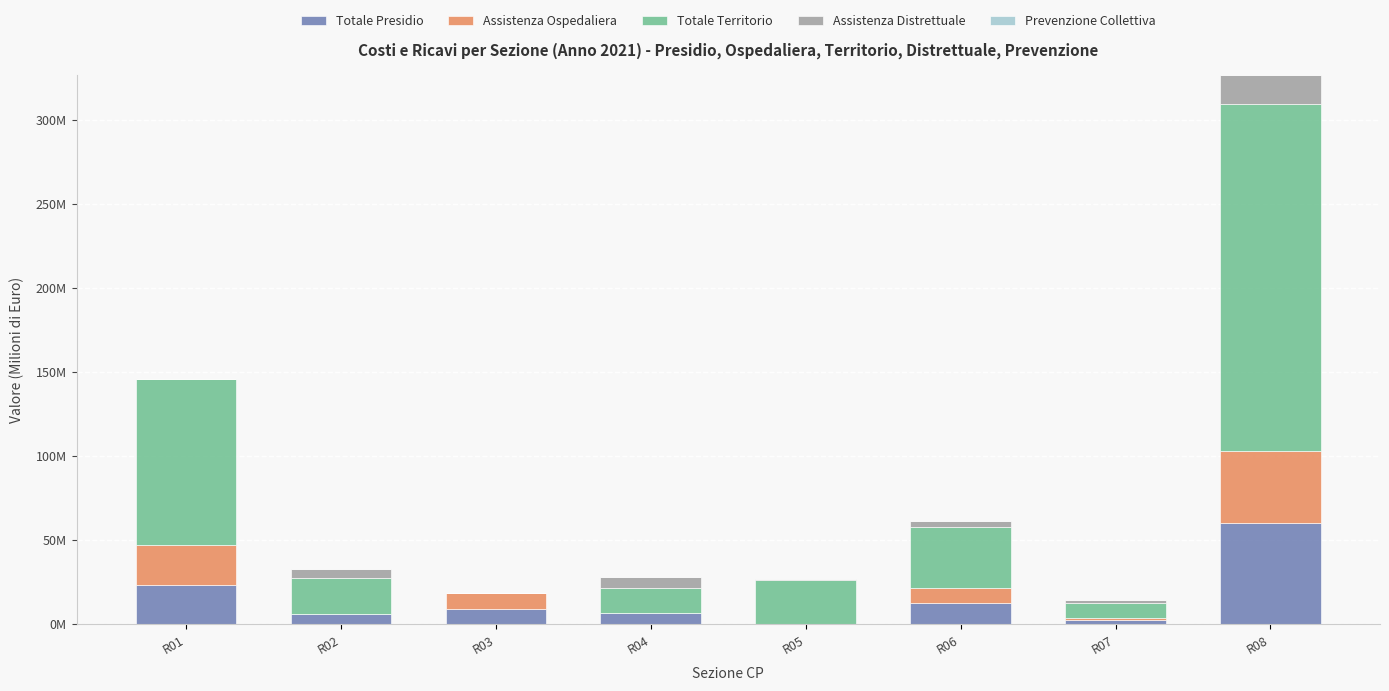

Are the bars grouped side by side (vs. stacked)?

No